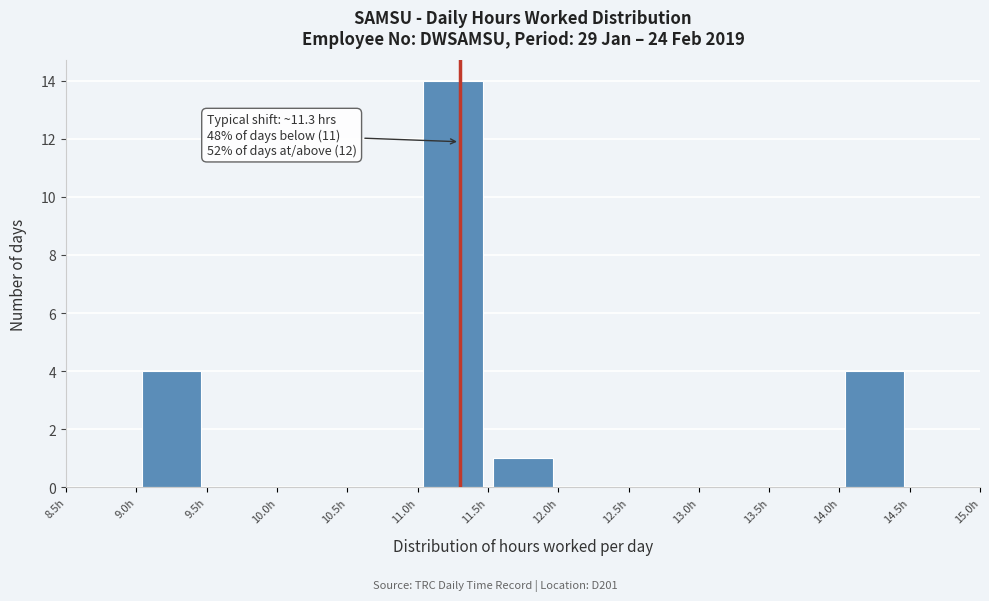

Which range on the x-axis has the tallest bar?

11.0 to 11.5